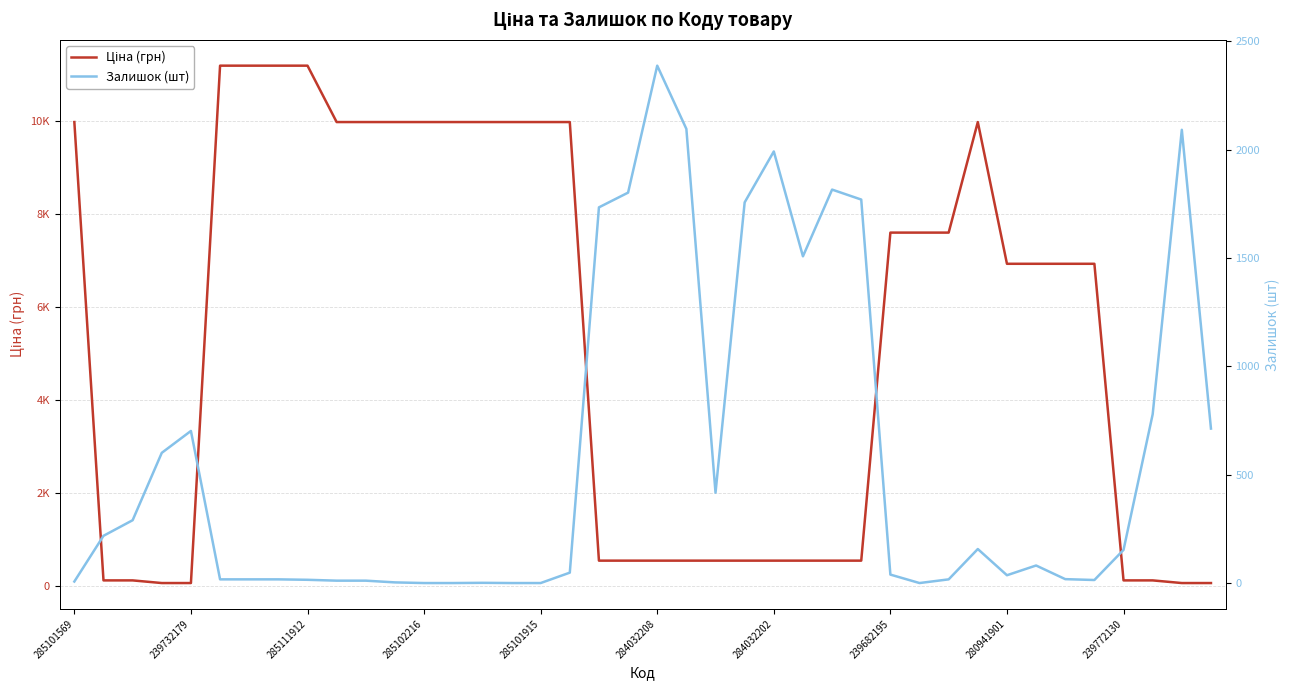

What is the difference between the highest and lowest values at 285101569?

9968.0